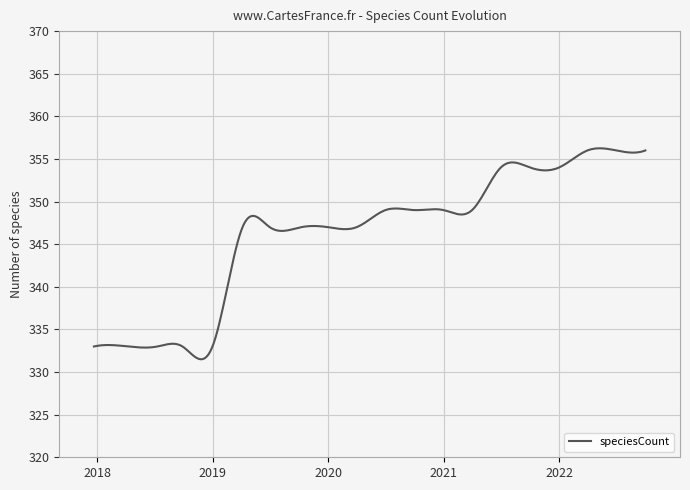

What is the maximum value shown in the chart?

356.3